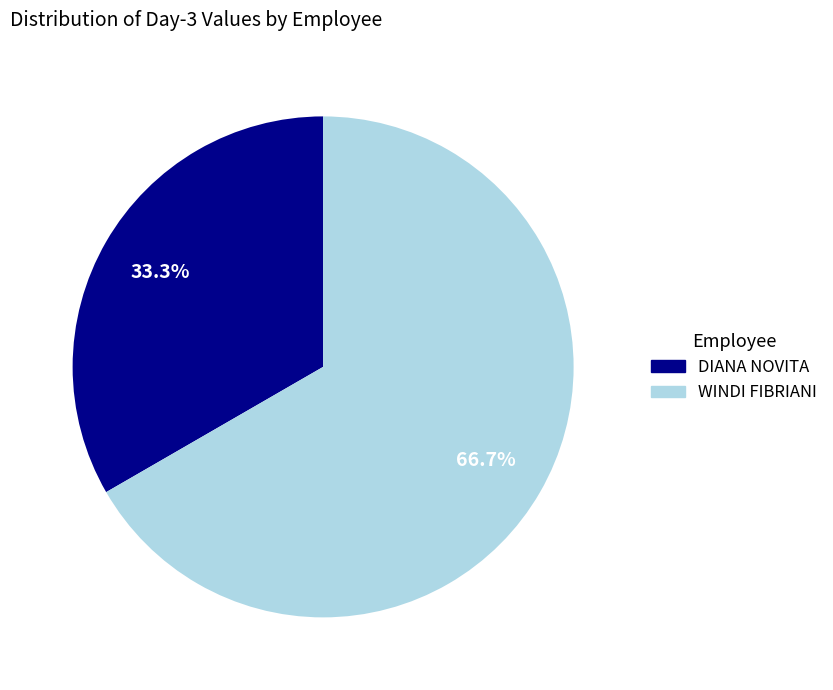

What is the ratio of the value at WINDI FIBRIANI to the value at DIANA NOVITA?

2.0